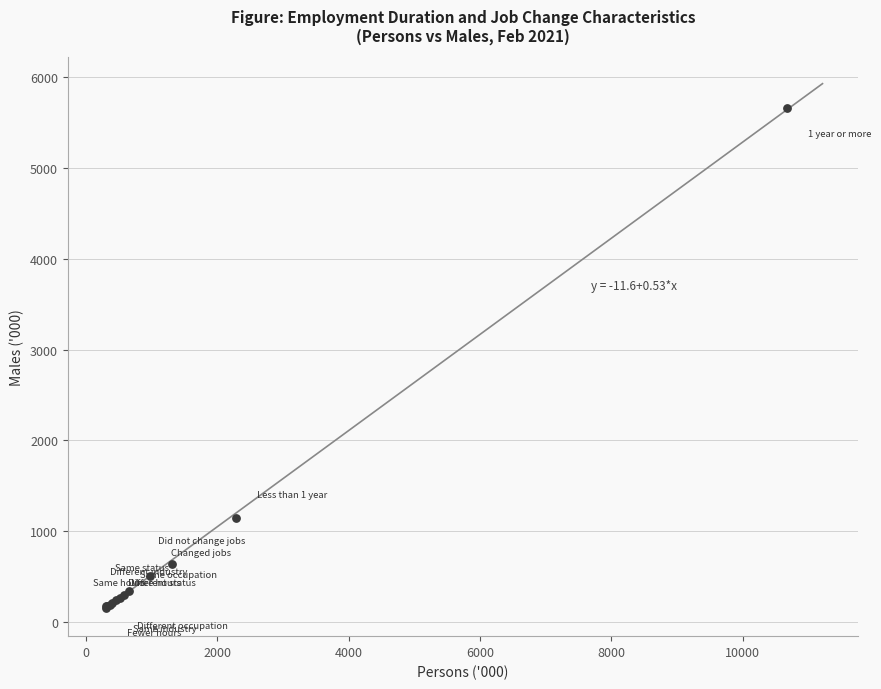

What Y value in the scatter plot is closest to 2907?

1147.5